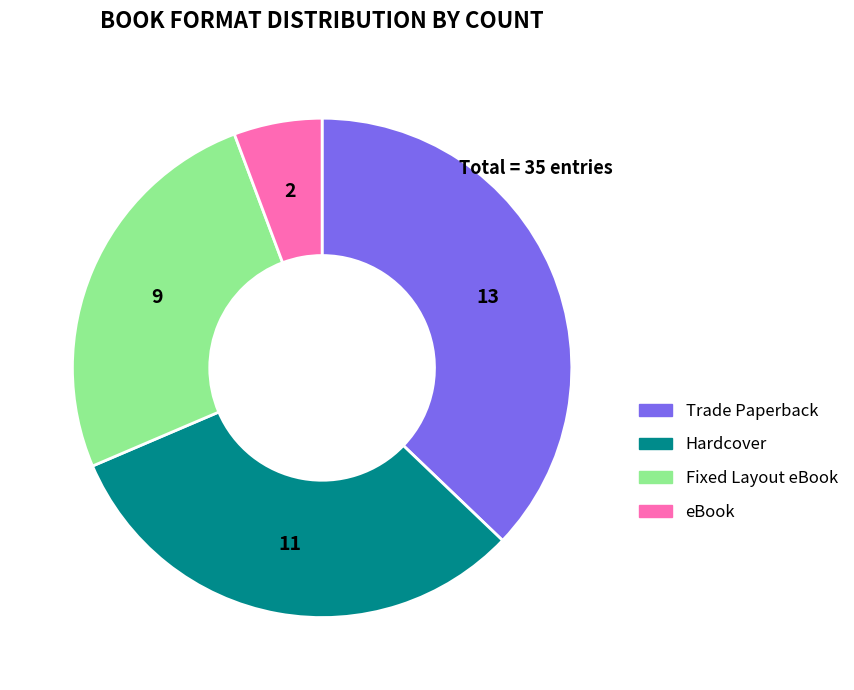

True or false: eBook accounts for 14% of the total.

False